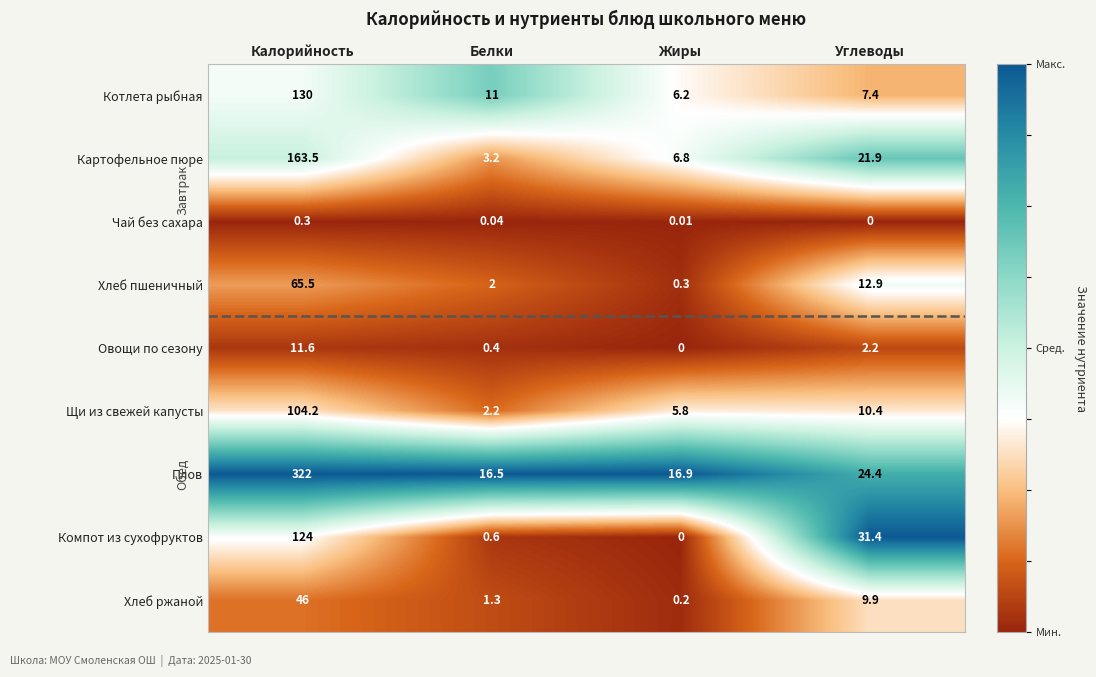

Rank the series by their maximum value, from highest to lowest.

Плов, Картофельное пюре, Котлета рыбная, Компот из сухофруктов, Щи из свежей капусты, Хлеб пшеничный, Хлеб ржаной, Овощи по сезону, Чай без сахара